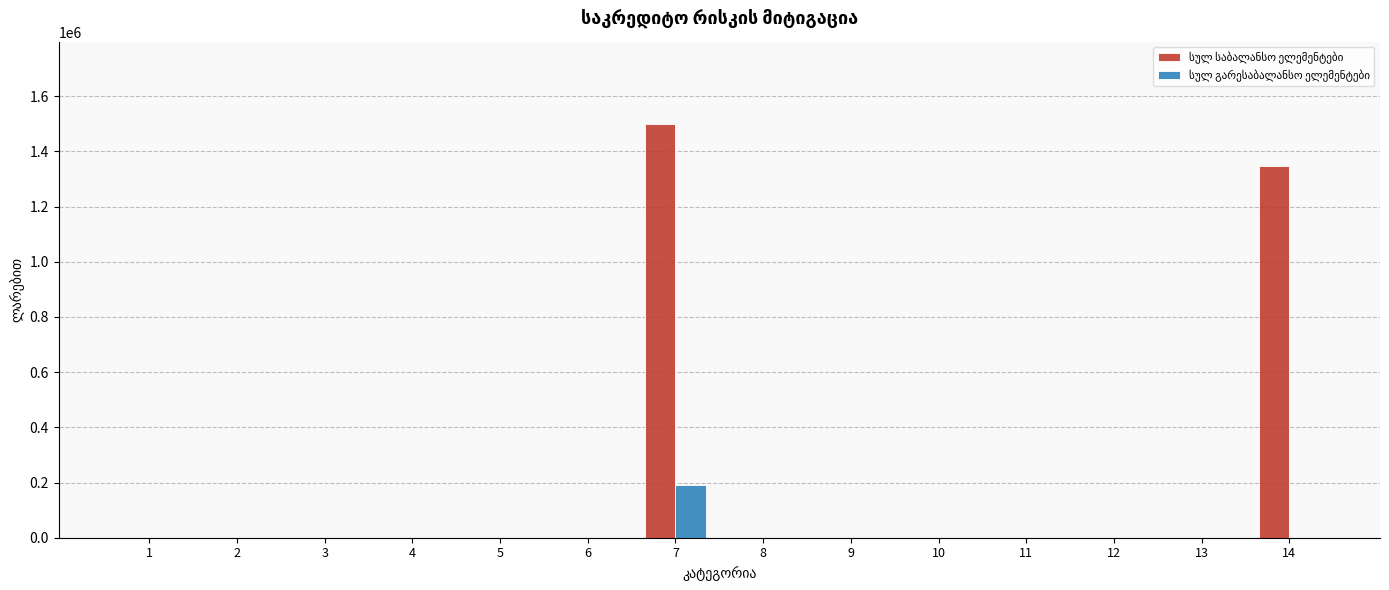

At which category is the sum across all series the highest?

7